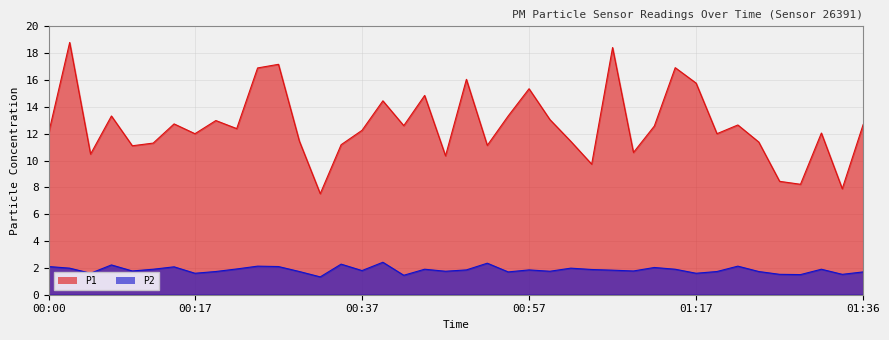

How many lines are shown in the chart?

2